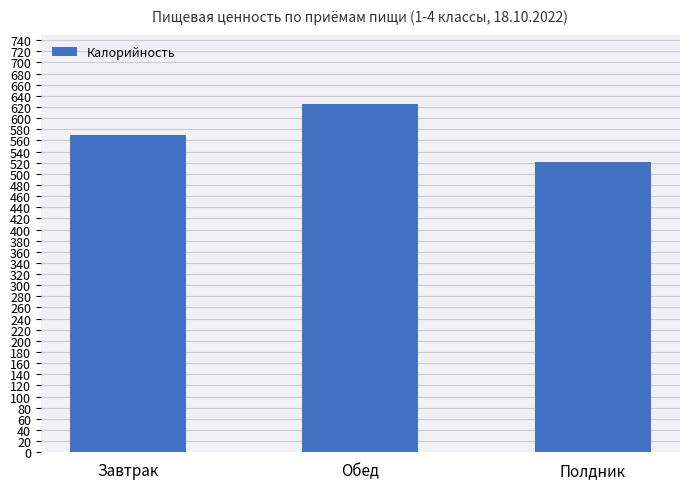

List the labels in order of value, largest first.

Обед, Завтрак, Полдник